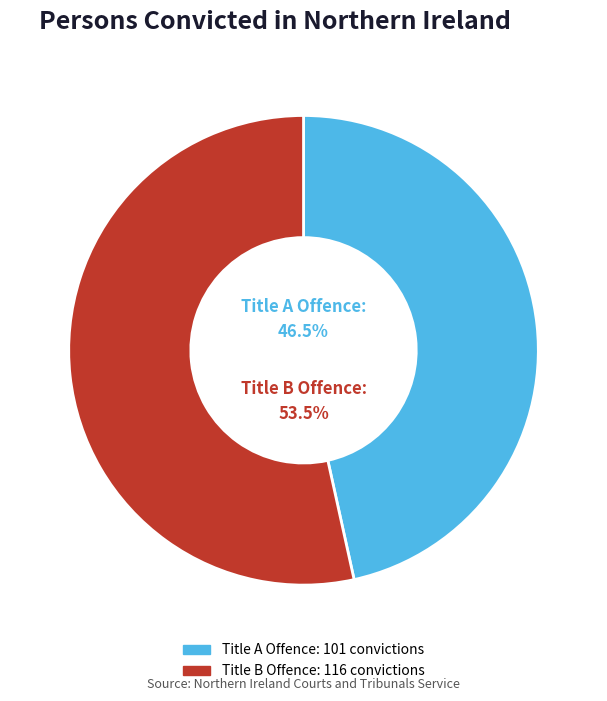

Do Title B Offence and Title A Offence together represent more than half of the pie?

Yes